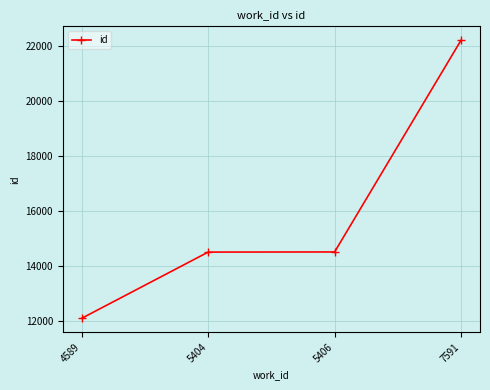

What is the value of the 1st point from the left?

12091